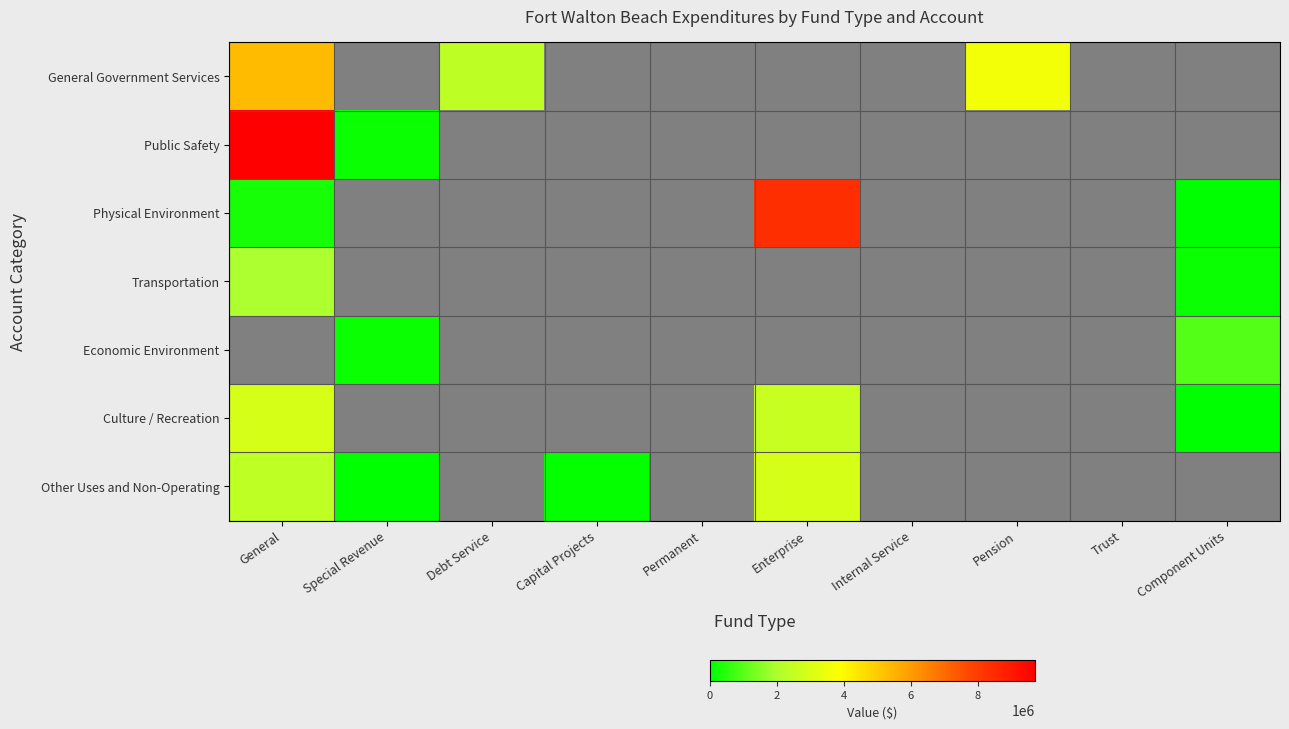

At how many categories does at least one series exceed 6974927?

2